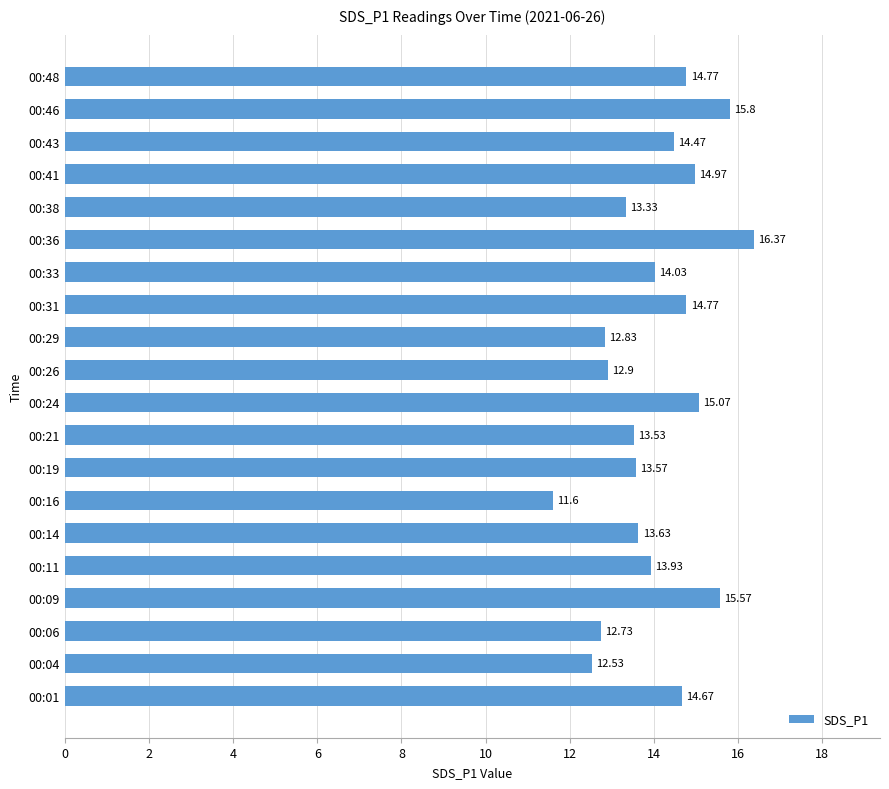

What is the difference between the values at 00:19 and 00:11?

0.4